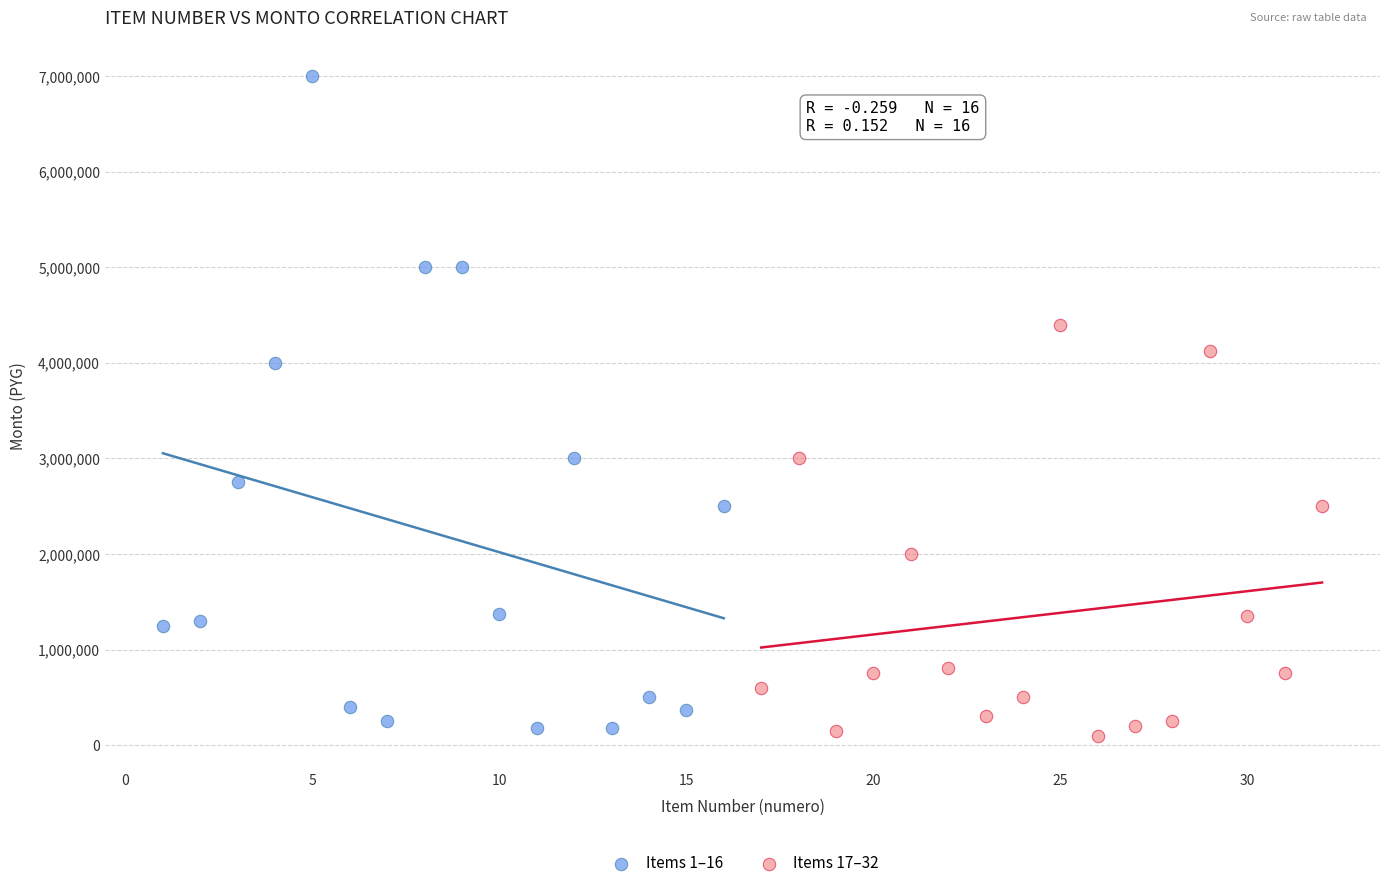

Which series has the widest spread of Y values?

Items 1–16